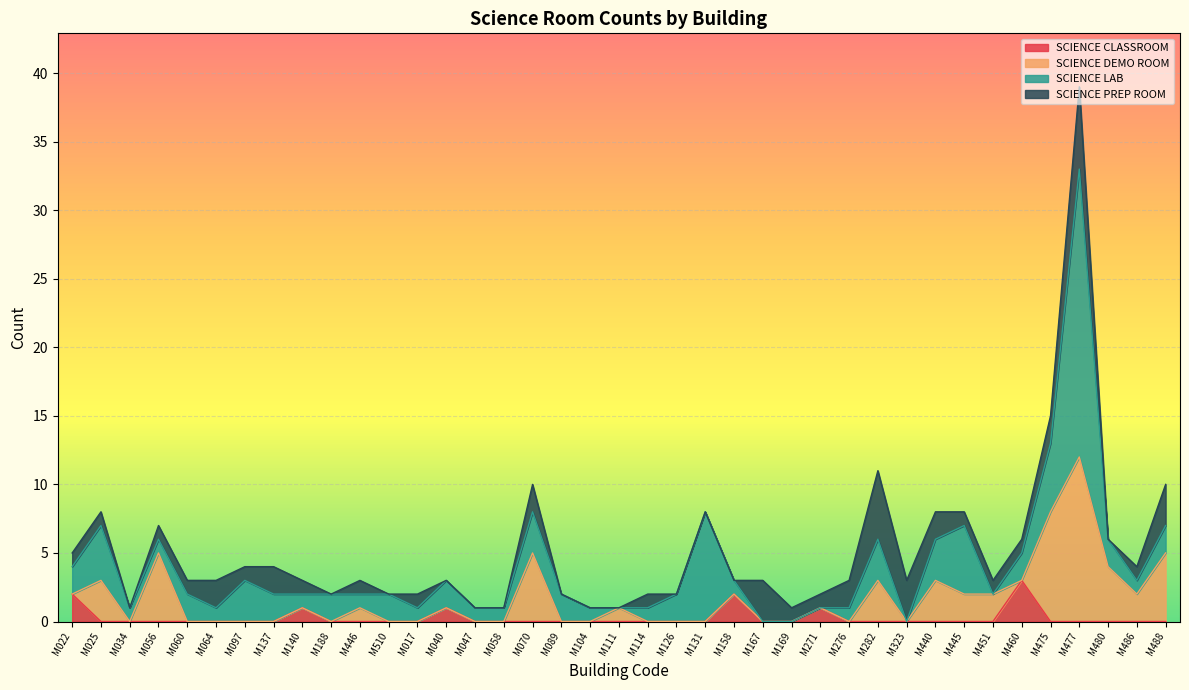

True or false: SCIENCE CLASSROOM has a value of 0 at M475.

True